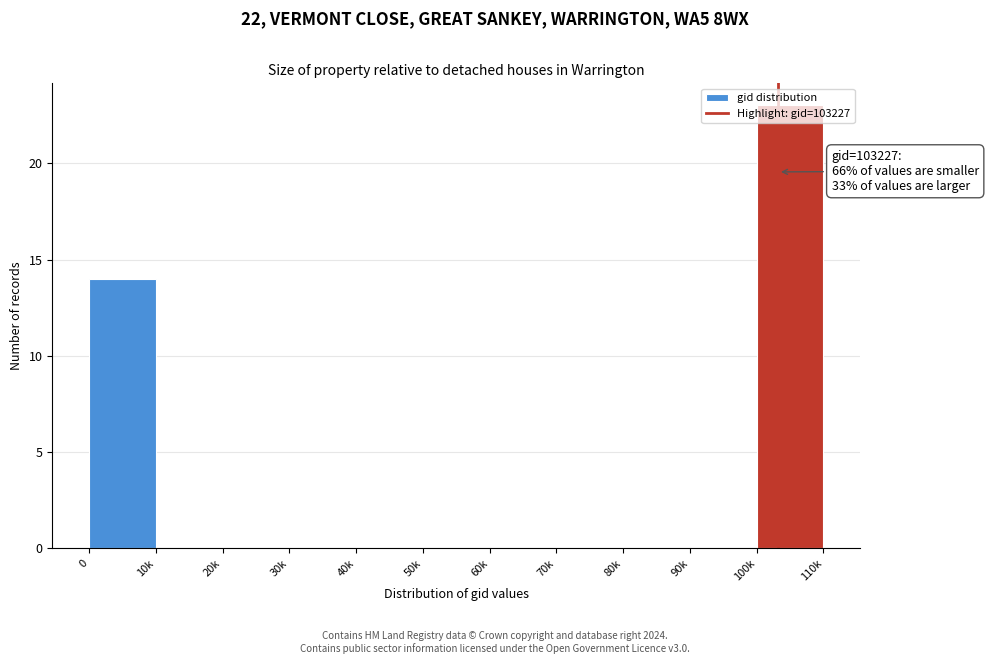

Is it true that the value at 60k is 0?

True